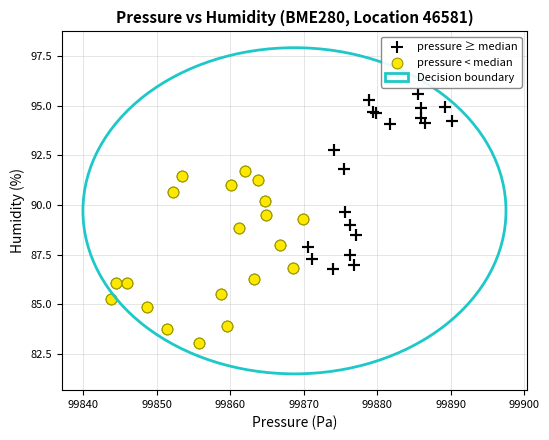

Which series reaches the minimum Y coordinate?

pressure < median